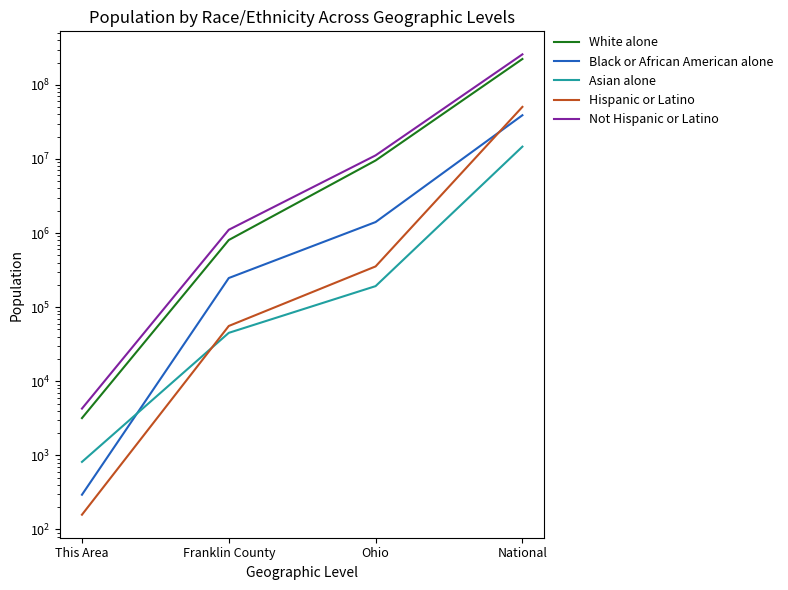

Does the chart have visible grid lines?

No